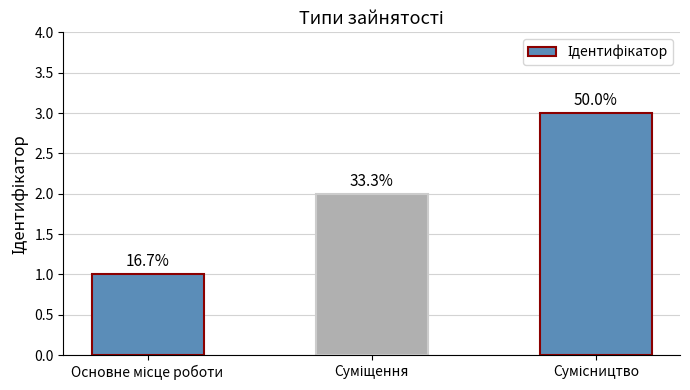

Is it true that the value at Сумісництво is 1?

False